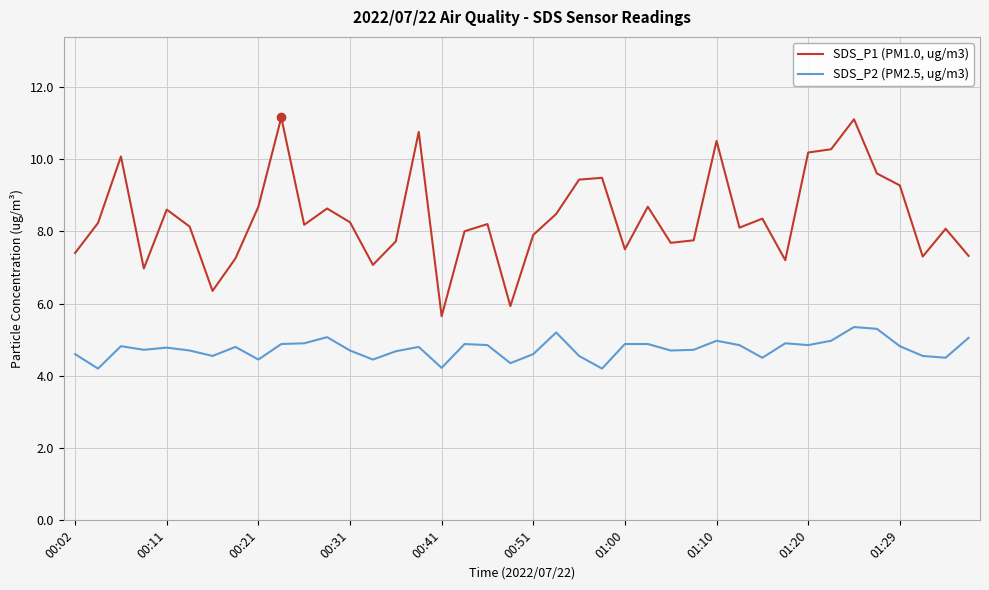

What is the minimum value for SDS_P1 (PM1.0, ug/m3)?

5.7